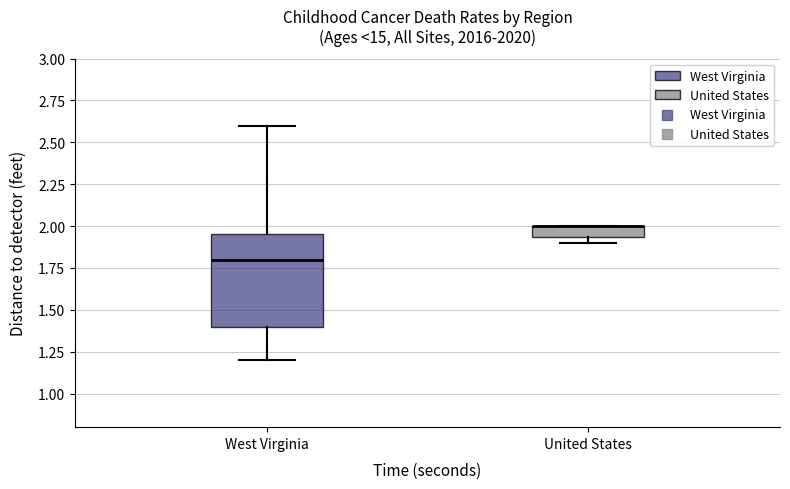

Where does the upper whisker of the box for West Virginia end on the y-axis? The values are not printed on the chart, so give them approximately, as read against the axis.

2.60